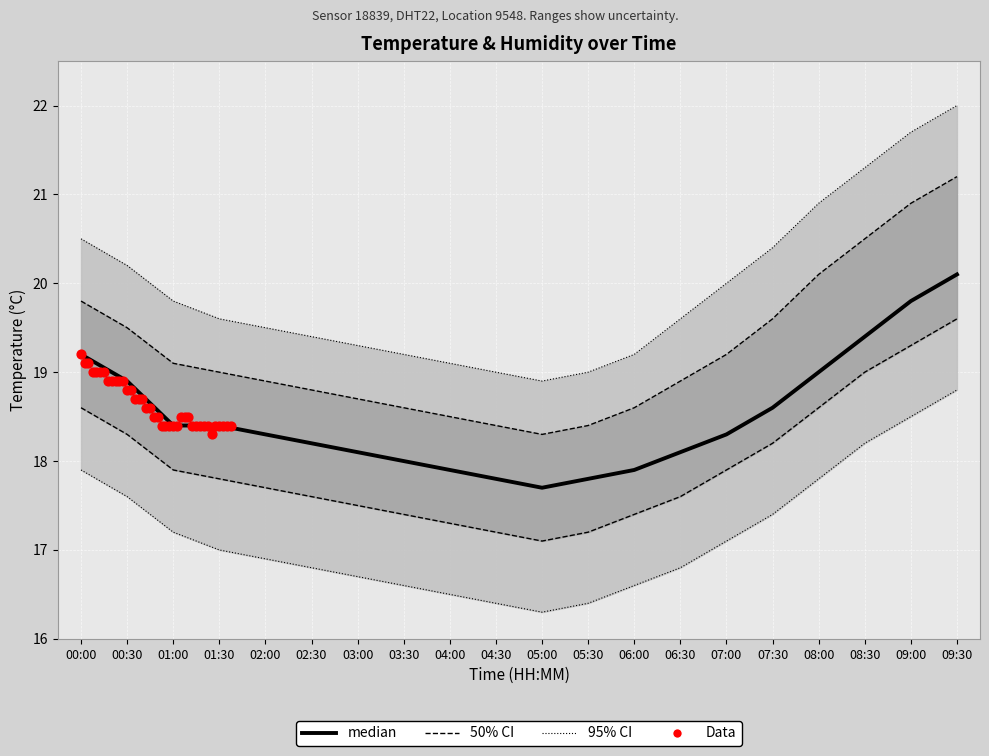

At which category is the sum across all series the highest?

09:30